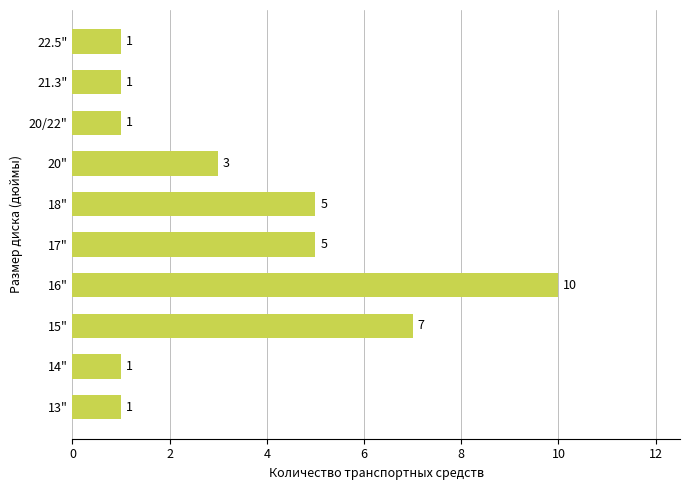

What is the maximum value shown in the chart?

10